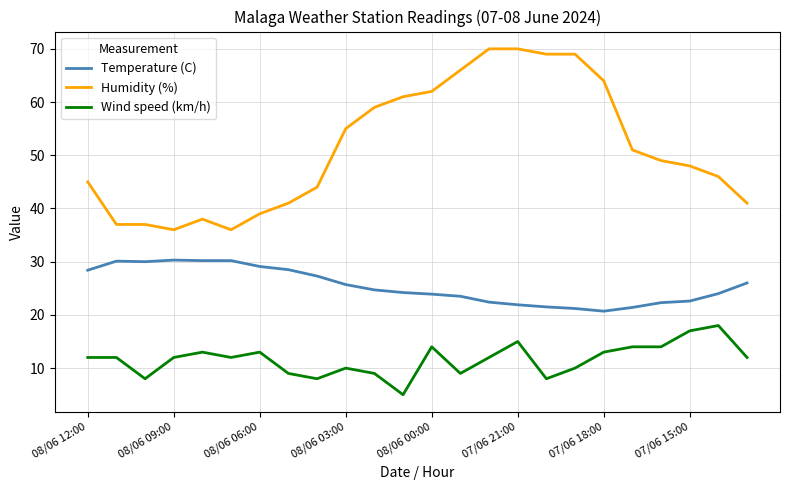

Rank the series by their average value, from lowest to highest.

Wind speed (km/h), Temperature (C), Humidity (%)